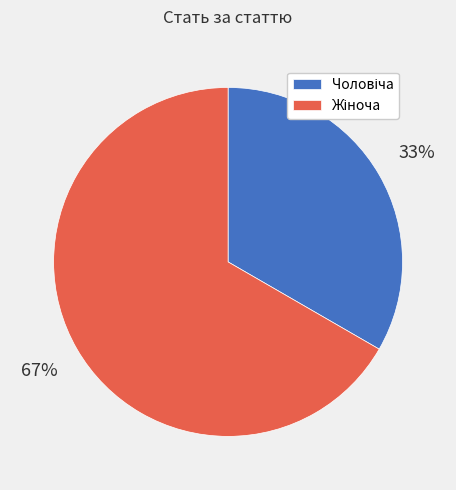

To the nearest percent, what is the average slice percentage?

50%